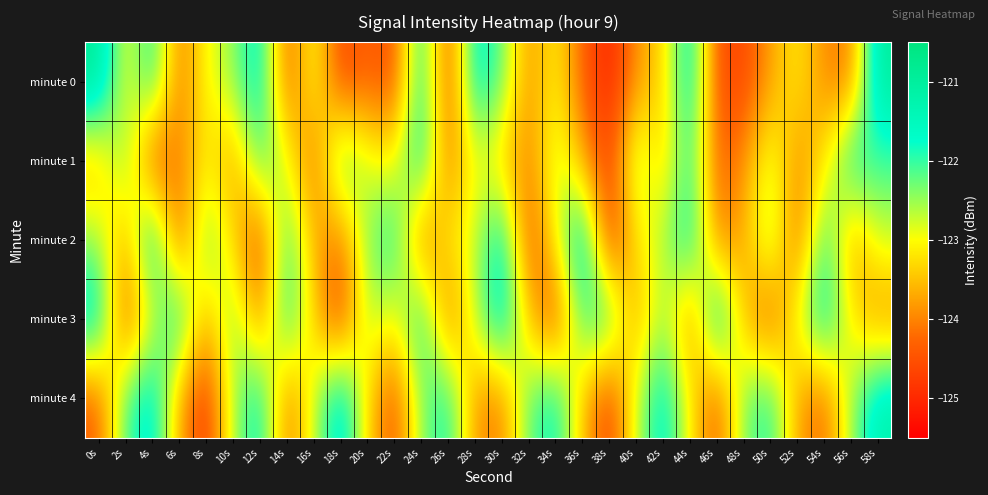

Reading left to right, what are all the values shown in this chart?

minute 0: 0s=-120.8	2s=-123.1	4s=-121.7	6s=-124.2	8s=-123.0	10s=-122.5	12s=-121.4	14s=-124.5	16s=-122.8	18s=-124.7	20s=-124.3	22s=-124.6	24s=-121.6	26s=-124.7	28s=-121.4	30s=-122.2	32s=-124.0	34s=-123.0	36s=-124.3	38s=-125.1	40s=-123.8	42s=-123.4	44s=-121.3	46s=-124.6	48s=-124.7	50s=-123.7	52s=-123.1	54s=-124.0	56s=-124.1	58s=-120.9
minute 1: 0s=-123.6	2s=-122.2	4s=-124.6	6s=-124.0	8s=-123.1	10s=-123.9	12s=-122.0	14s=-122.8	16s=-124.4	18s=-121.9	20s=-122.8	22s=-123.1	24s=-121.5	26s=-124.2	28s=-122.9	30s=-123.4	32s=-124.1	34s=-122.6	36s=-123.7	38s=-124.8	40s=-122.3	42s=-123.5	44s=-121.8	46s=-124.4	48s=-123.9	50s=-122.7	52s=-124.0	54s=-123.2	56s=-121.6	58s=-122.1
minute 2: 0s=-122.5	2s=-123.8	4s=-121.2	6s=-124.5	8s=-122.1	10s=-123.3	12s=-124.7	14s=-121.9	16s=-123.6	18s=-124.2	20s=-122.4	22s=-121.7	24s=-124.3	26s=-123.1	28s=-122.8	30s=-121.4	32s=-124.6	34s=-123.0	36s=-121.1	38s=-124.9	40s=-123.2	42s=-122.6	44s=-121.5	46s=-124.1	48s=-123.7	50s=-122.3	52s=-124.4	54s=-121.8	56s=-123.9	58s=-122.7
minute 3: 0s=-121.3	2s=-124.6	4s=-122.9	6s=-121.5	8s=-123.8	10s=-122.2	12s=-124.1	14s=-121.7	16s=-123.4	18s=-124.8	20s=-122.5	22s=-123.1	24s=-121.6	26s=-124.3	28s=-122.7	30s=-121.2	32s=-123.5	34s=-124.7	36s=-122.0	38s=-121.8	40s=-123.9	42s=-122.4	44s=-124.2	46s=-121.1	48s=-123.6	50s=-124.5	52s=-122.8	54s=-121.4	56s=-123.2	58s=-124.0
minute 4: 0s=-124.4	2s=-122.1	4s=-121.3	6s=-123.7	8s=-124.9	10s=-122.6	12s=-121.5	14s=-124.2	16s=-122.8	18s=-121.1	20s=-123.3	22s=-124.6	24s=-122.4	26s=-121.7	28s=-123.9	30s=-124.1	32s=-122.2	34s=-121.6	36s=-123.5	38s=-124.8	40s=-122.7	42s=-121.4	44s=-123.1	46s=-124.5	48s=-122.3	50s=-121.8	52s=-123.8	54s=-124.3	56s=-122.5	58s=-121.2